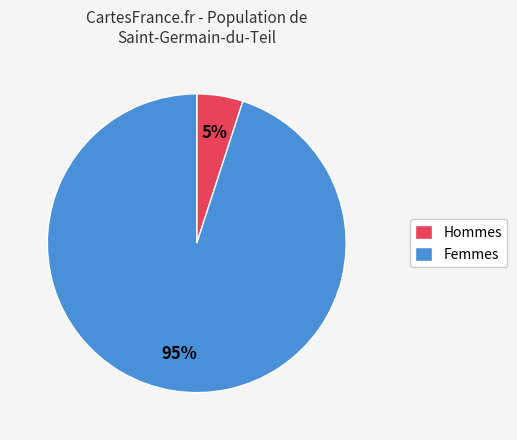

Combined, do Femmes and Hommes account for over 50%?

Yes